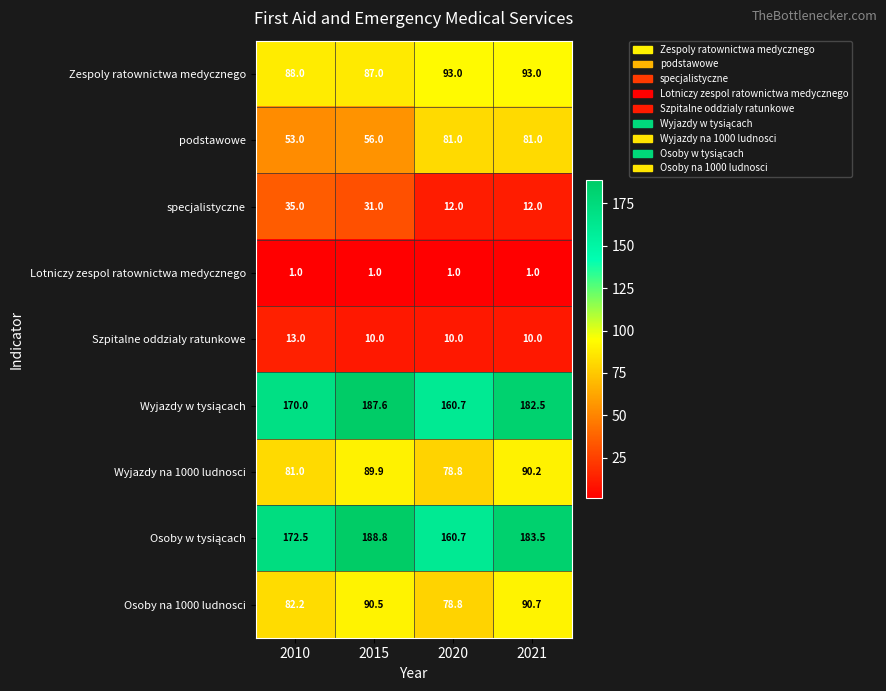

At how many categories does at least one series exceed 97?

4